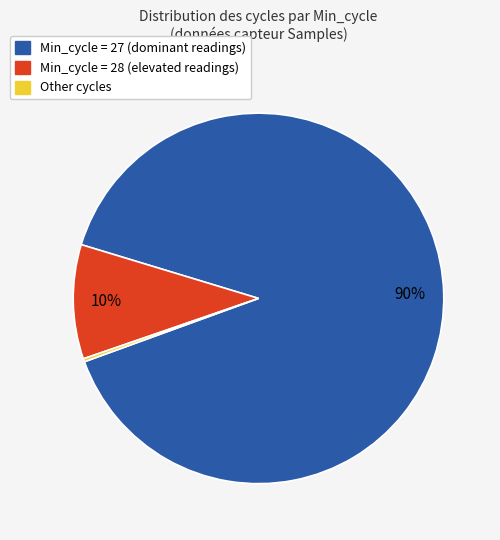

Is there a majority slice in this chart?

Yes